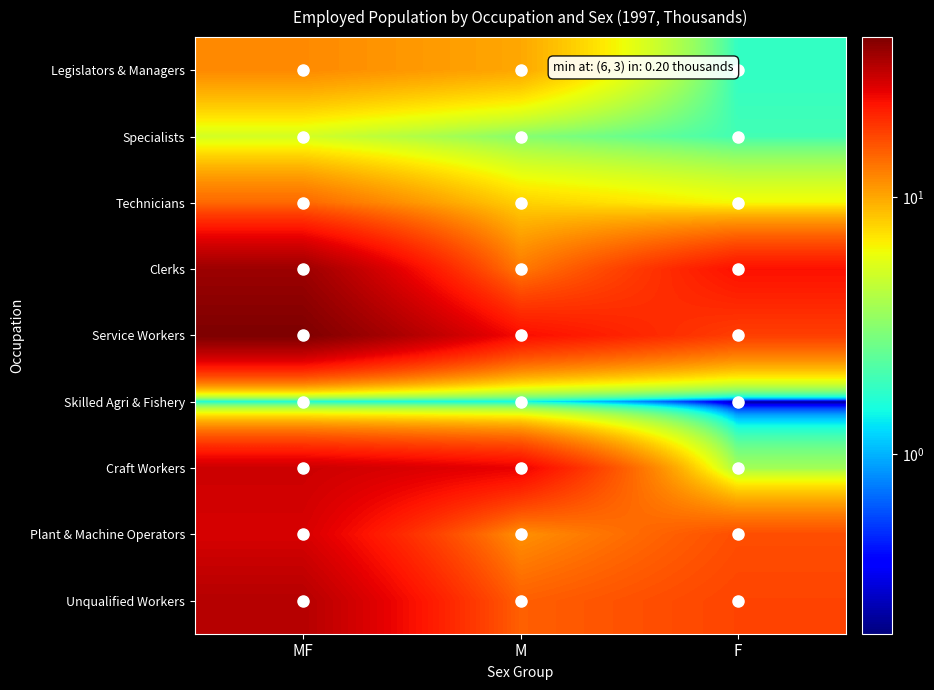

Reading left to right, what are all the values shown in this chart?

Legislators & Managers: MF=11.8	M=10.0	F=1.8
Specialists: MF=5.1	M=3.1	F=2.0
Technicians: MF=14.3	M=7.9	F=6.3
Clerks: MF=36.4	M=12.9	F=23.5
Service Workers: MF=42.0	M=23.9	F=18.1
Skilled Agri & Fishery: MF=1.5	M=1.4	F=0.2
Craft Workers: MF=29.2	M=25.5	F=3.7
Plant & Machine Operators: MF=27.8	M=11.3	F=16.6
Unqualified Workers: MF=32.5	M=15.0	F=17.5